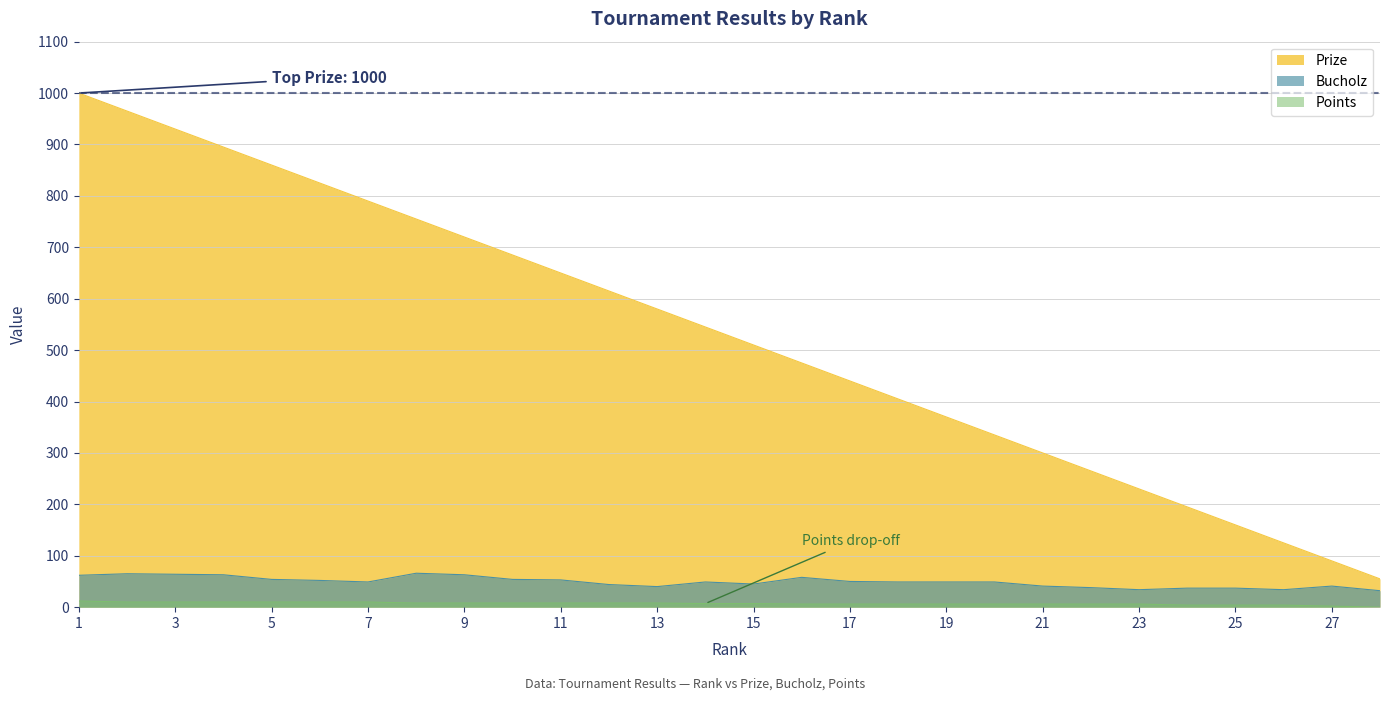

Rank the categories by Points value from lowest to highest.

28, 27, 24, 25, 26, 16, 17, 18, 19, 20, 21, 22, 23, 14, 15, 8, 9, 10, 11, 12, 13, 2, 3, 4, 5, 6, 7, 1